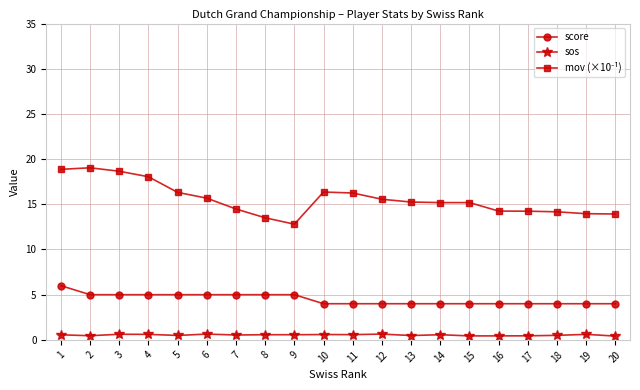

True or false: sos has more than 1 points higher than both neighbors.

True